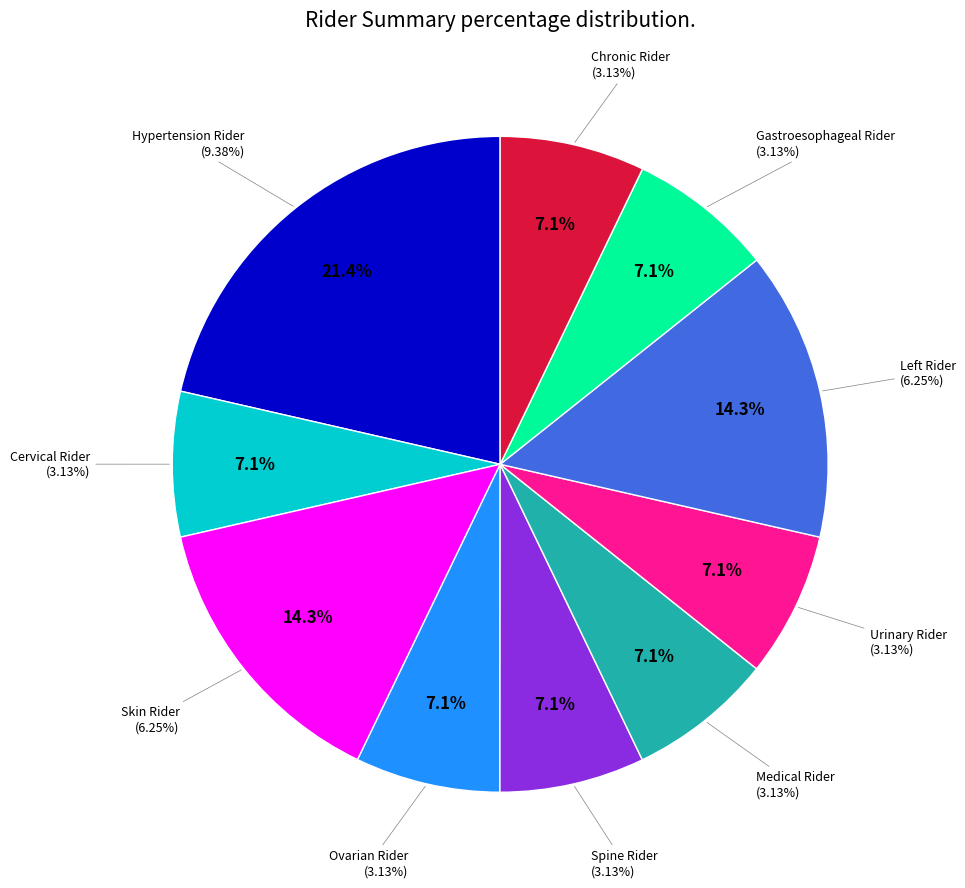

Between Medical Rider and Spine Rider, which is larger?

Medical Rider